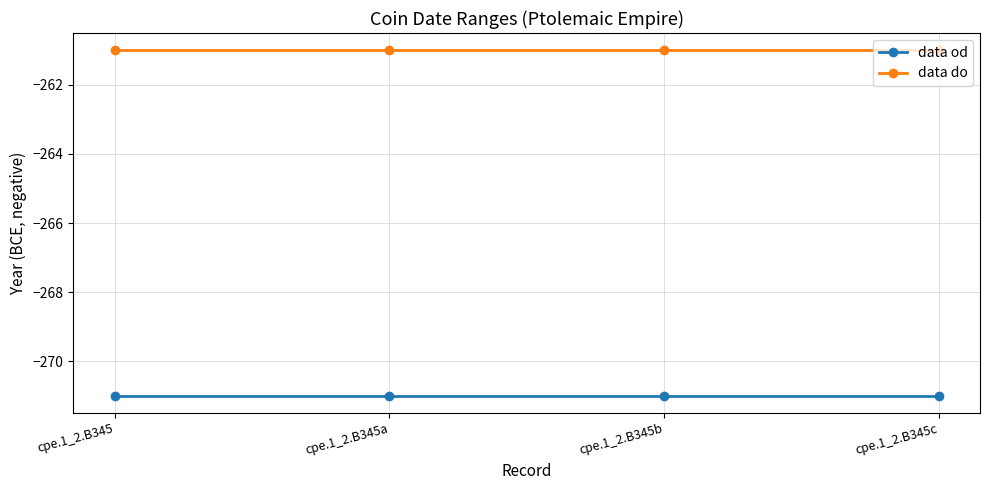

True or false: data od and data do cross at least once.

False